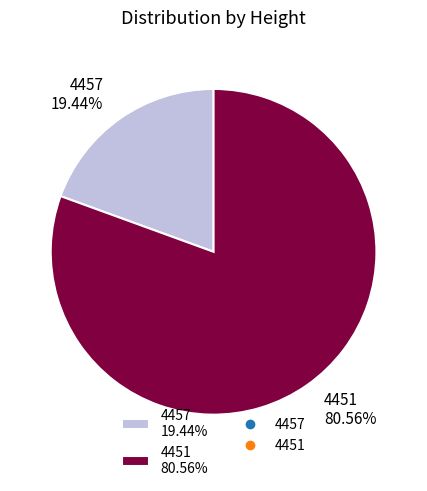

Count the number of slices in the pie.

2